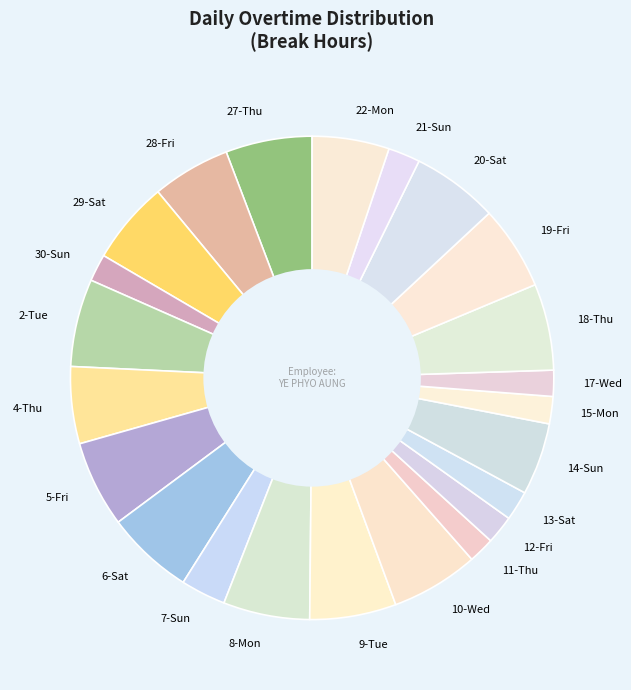

How many slices are in this pie chart?

23